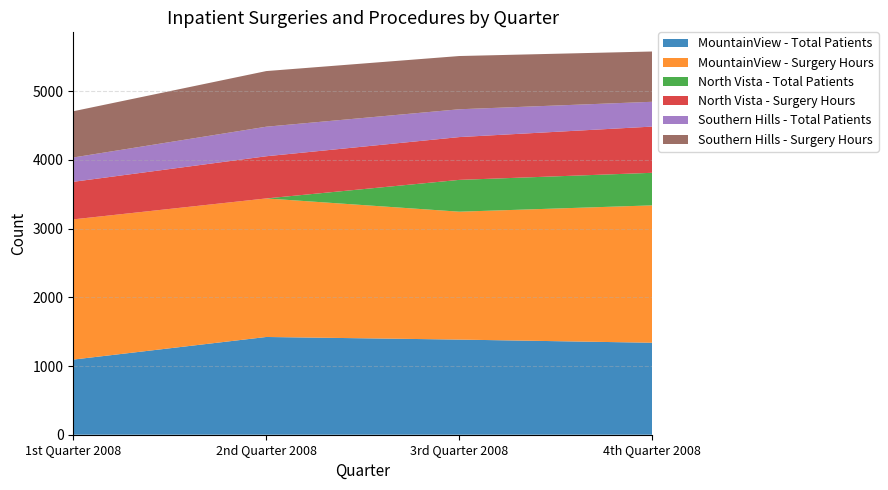

Reading right to left, extract all data points from this chart.

MountainView - Total Patients: 1339	1385	1423	1094
MountainView - Surgery Hours: 2000	1862	2017	2041
North Vista - Total Patients: 474	463	0	0
North Vista - Surgery Hours: 673	623	614	547
Southern Hills - Total Patients: 361	405	430	354
Southern Hills - Surgery Hours: 732	775	810	673